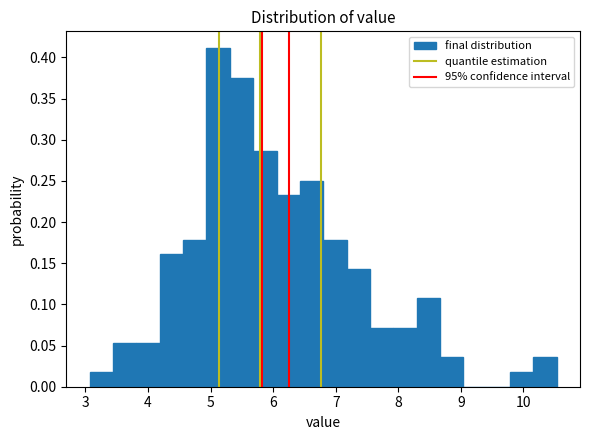

Around what value on the x-axis is the tallest bar? Give the approximate position of its centre, as read against the axis.

5.1